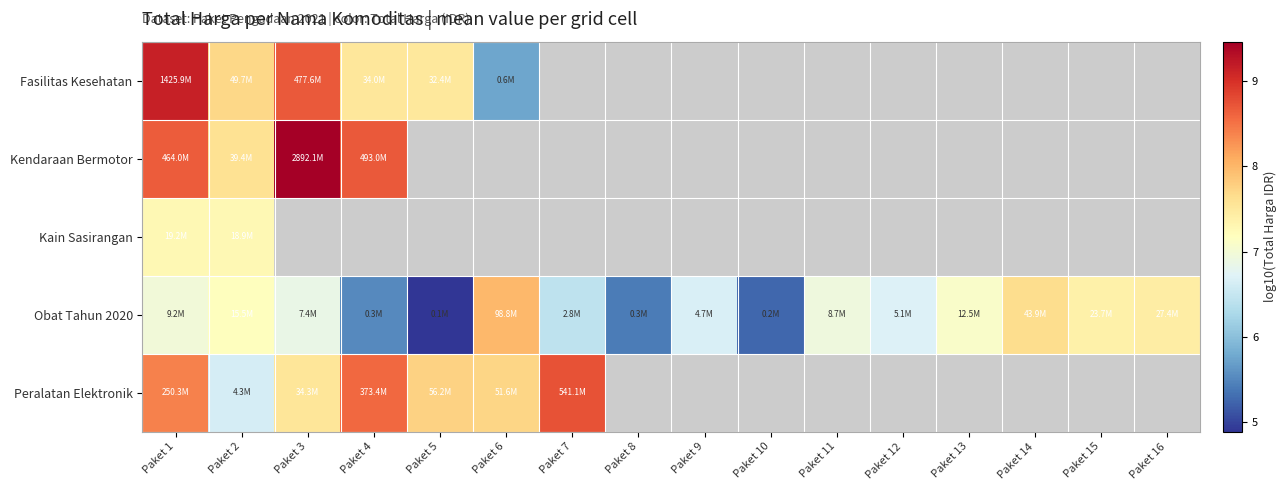

List the series in order of their peak value, highest first.

Kendaraan Bermotor, Fasilitas Kesehatan, Peralatan Elektronik, Obat Tahun 2020, Kain Sasirangan